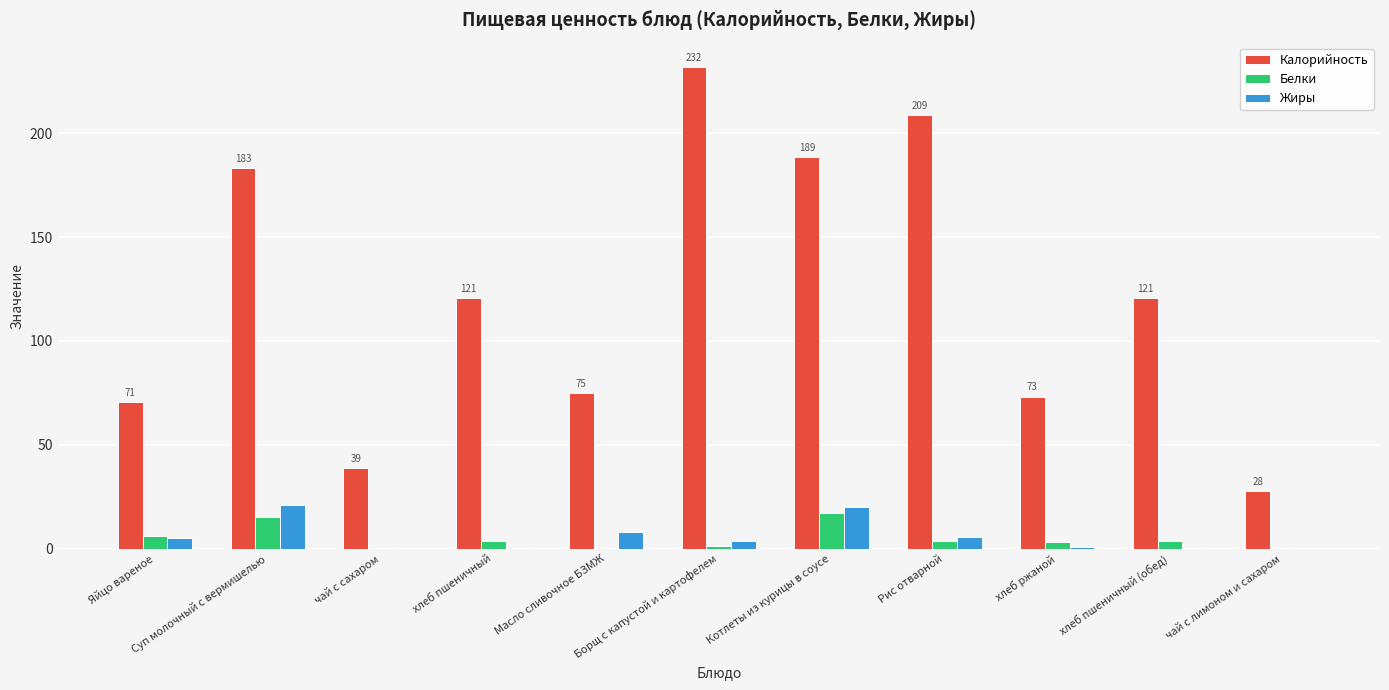

What is the maximum value shown in the chart?

232.0